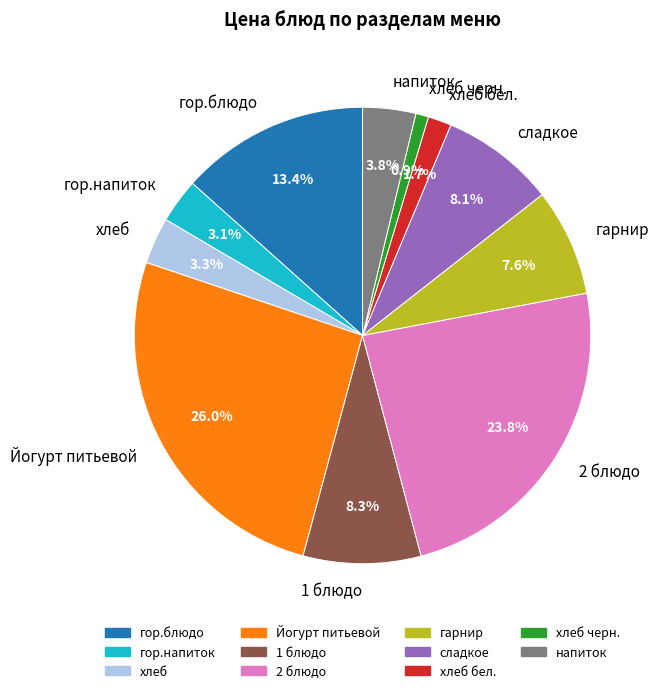

What percentage is the сладкое slice, to the nearest percent?

8%